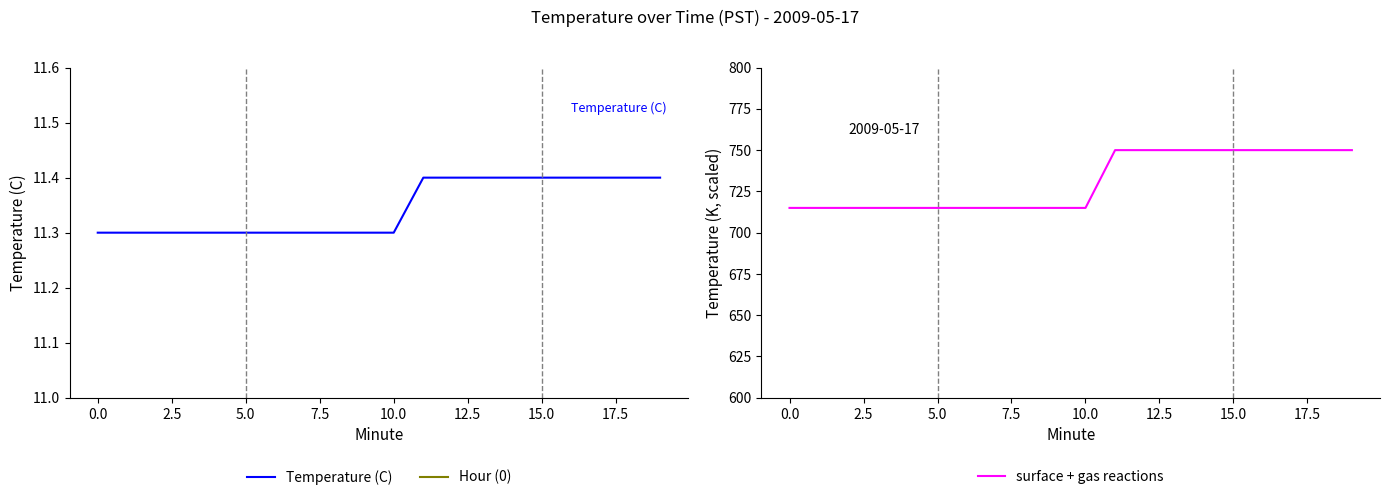

What is the lowest value of the surface + gas reactions series?

715.0